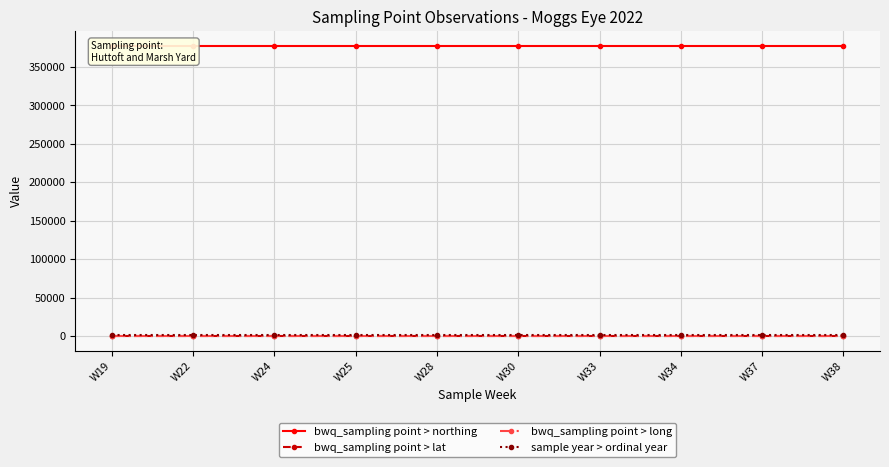

What is the total value across all series at W38?

379695.6